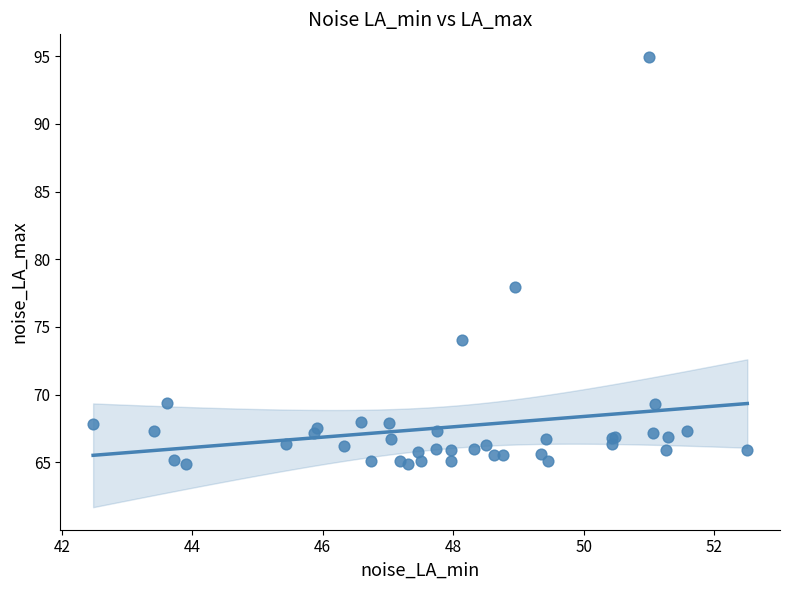

What Y value in the scatter plot is closest to 79?

77.9